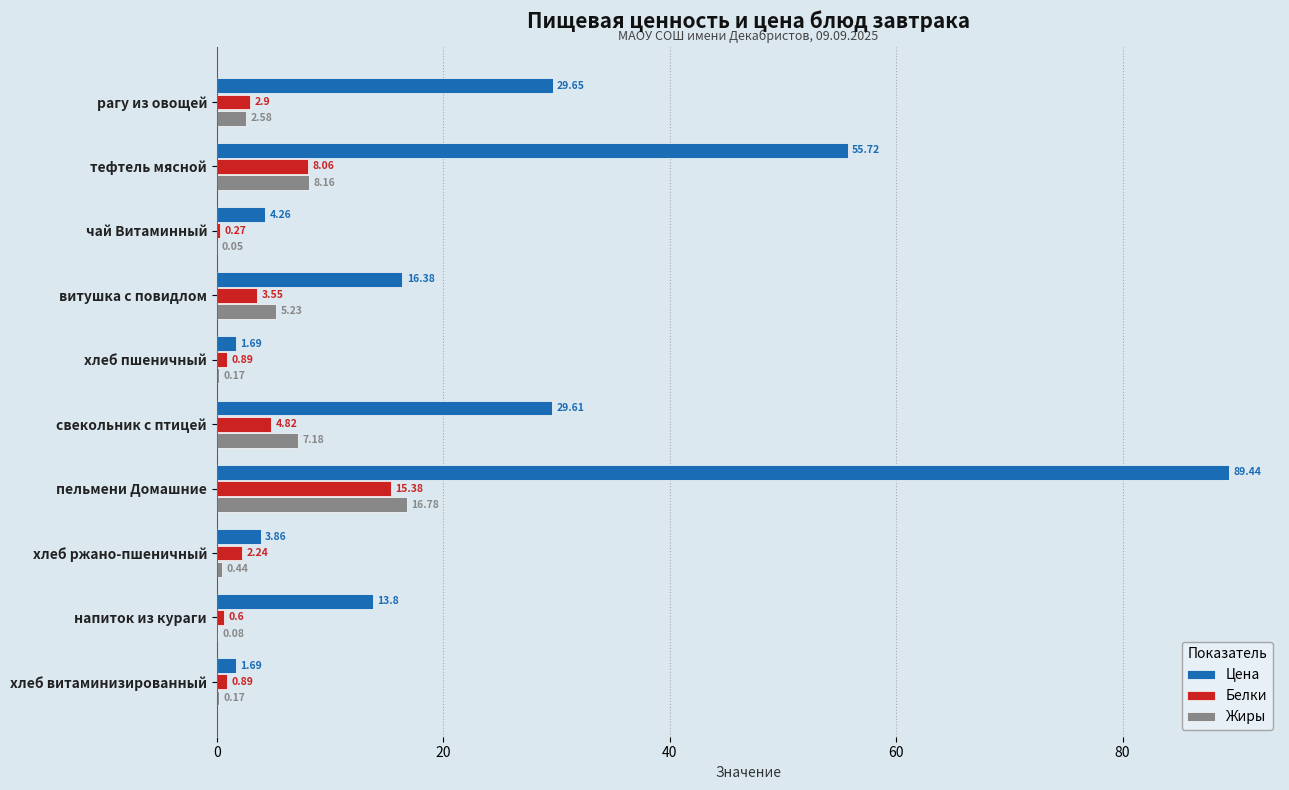

At which label is Белки closest to 7?

тефтель мясной